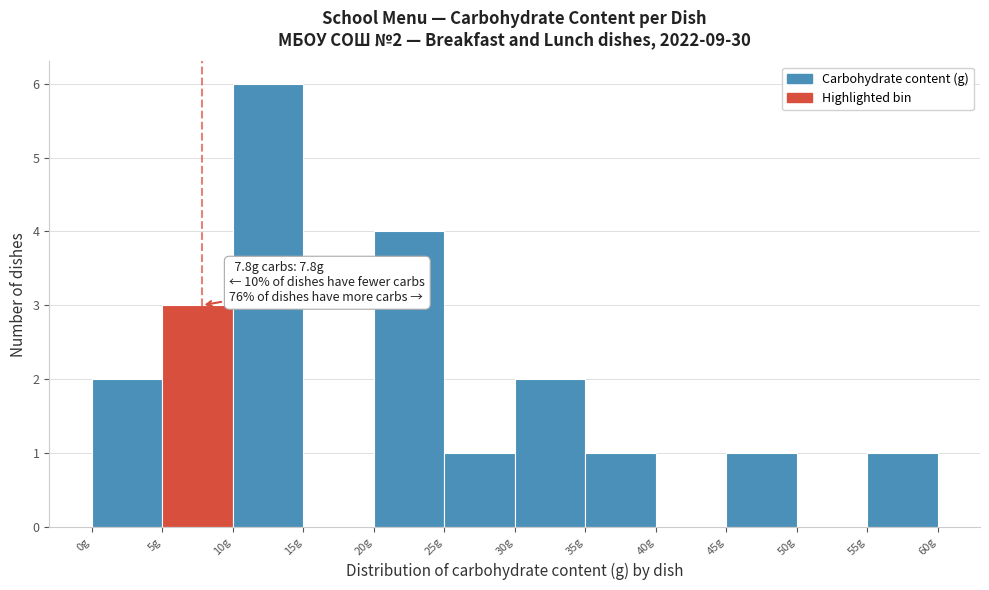

Over which range of the x-axis is the bar tallest?

10 to 15